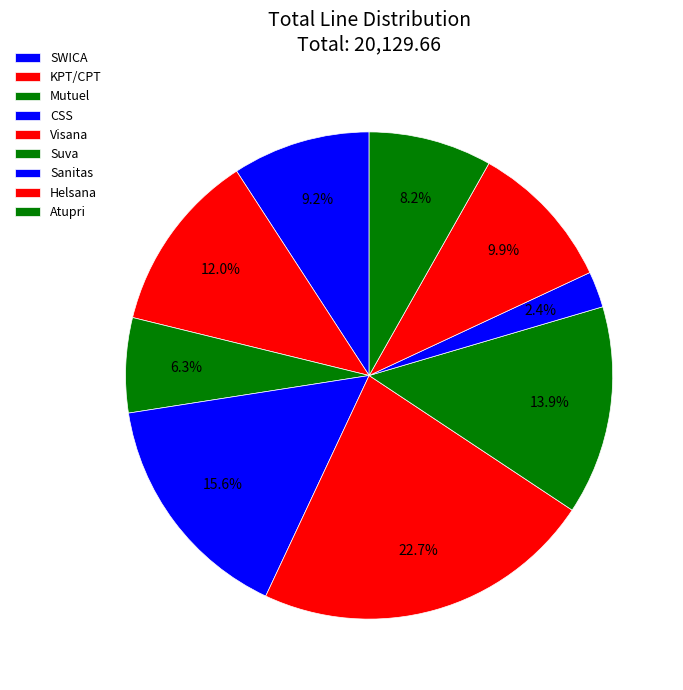

How many segments does this pie chart have?

9